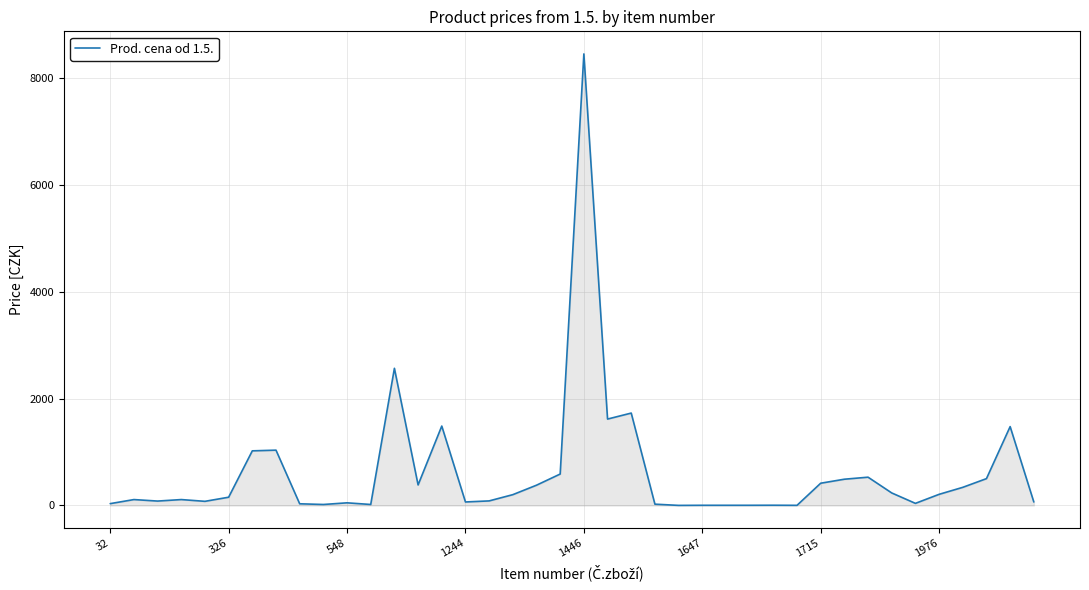

What is the maximum value shown in the chart?

8453